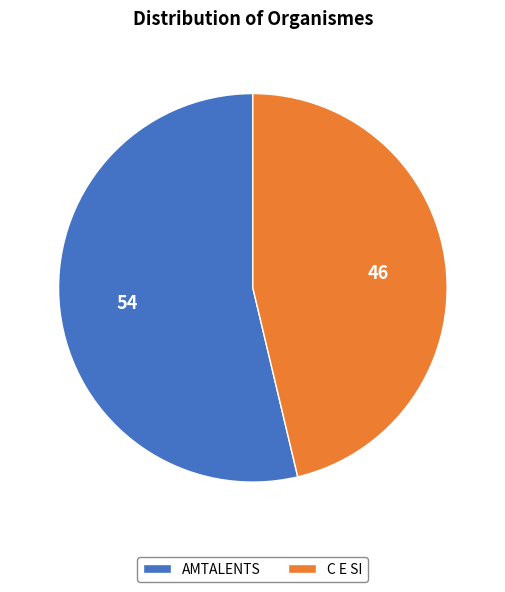

True or false: C E SI accounts for 46% of the total.

True